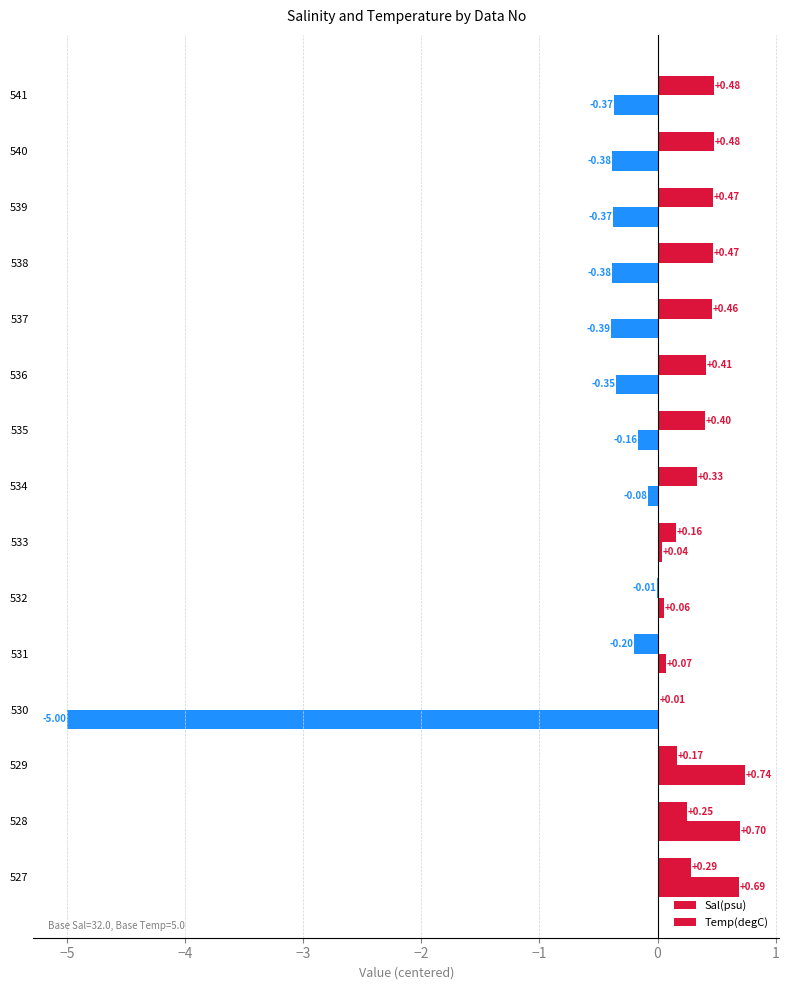

How many distinct data groups are displayed?

2